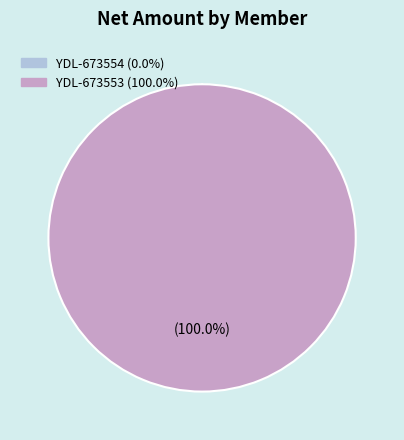

Which category has the biggest portion of the pie?

YDL-673553